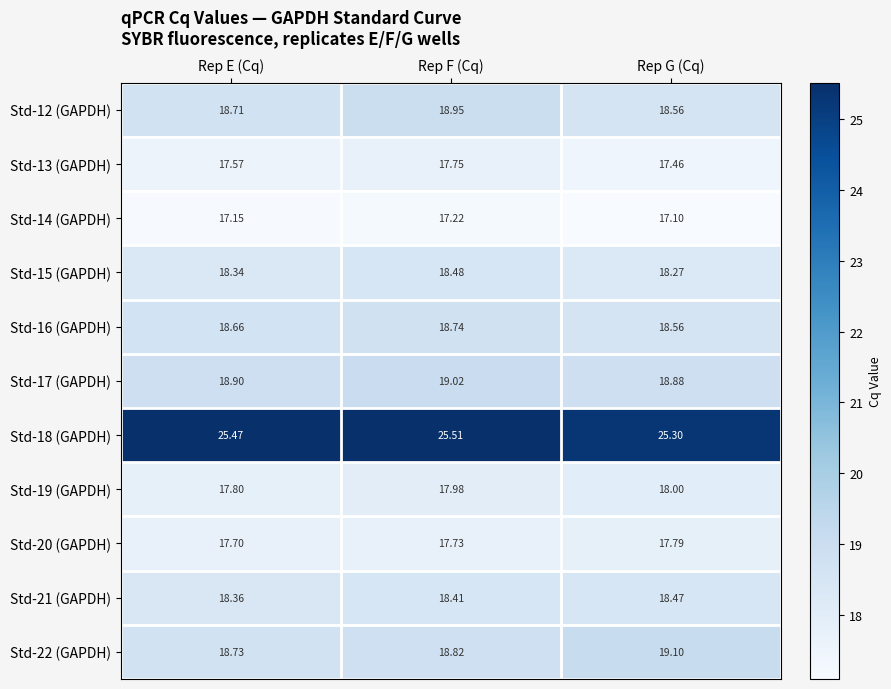

Which series has the widest spread of values?

Std-12 (GAPDH)